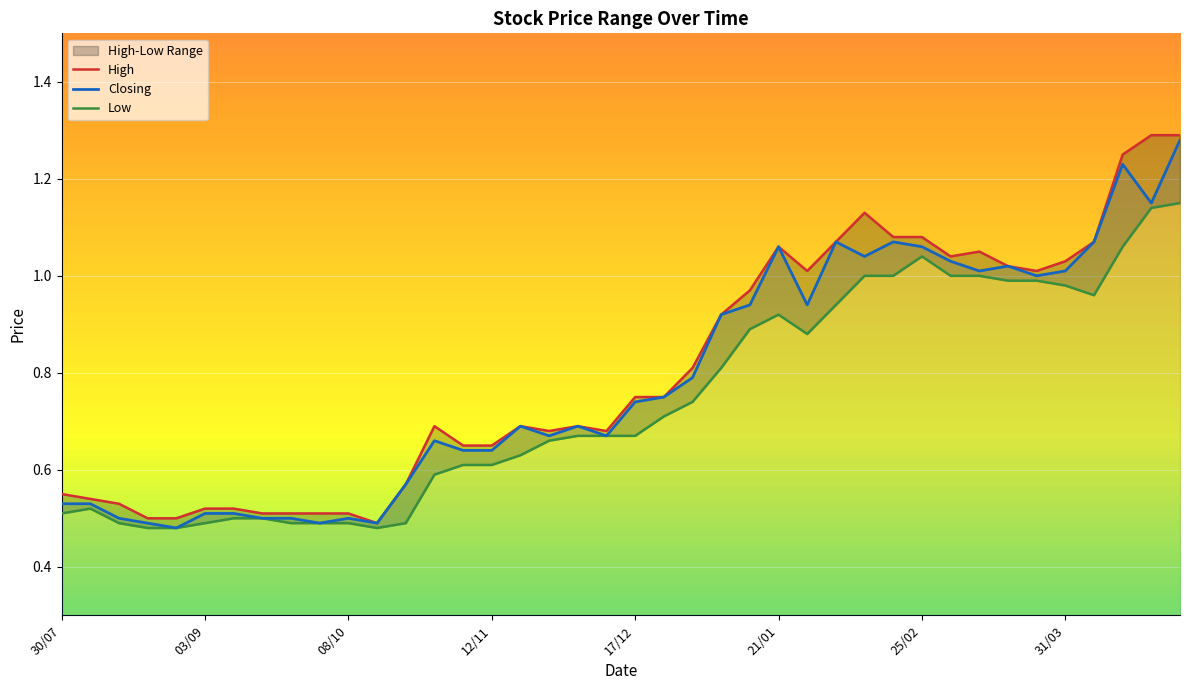

What is the lowest value of the Closing series?

0.5